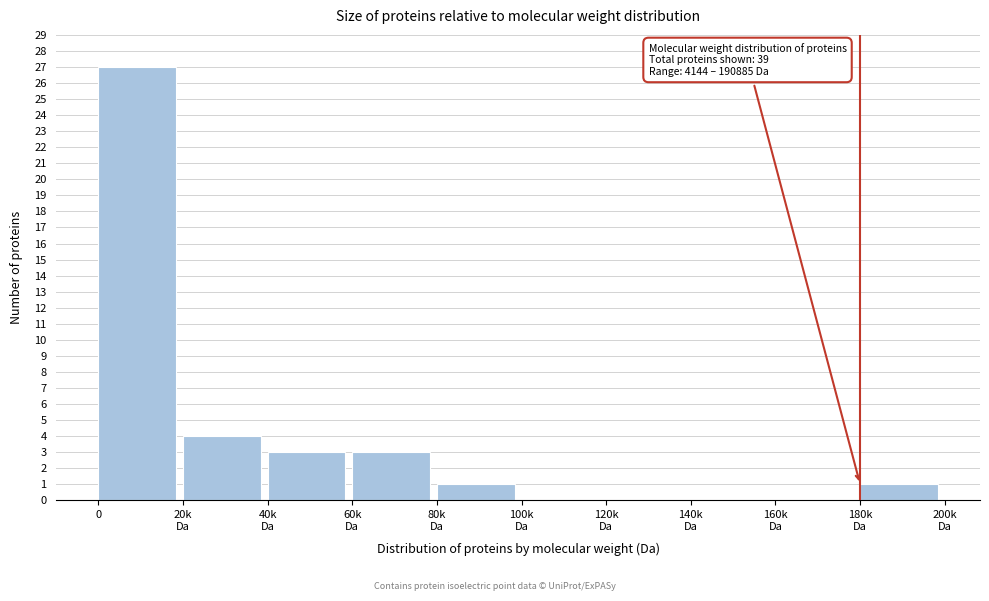

Is it true that the value at 0 is 46?

False